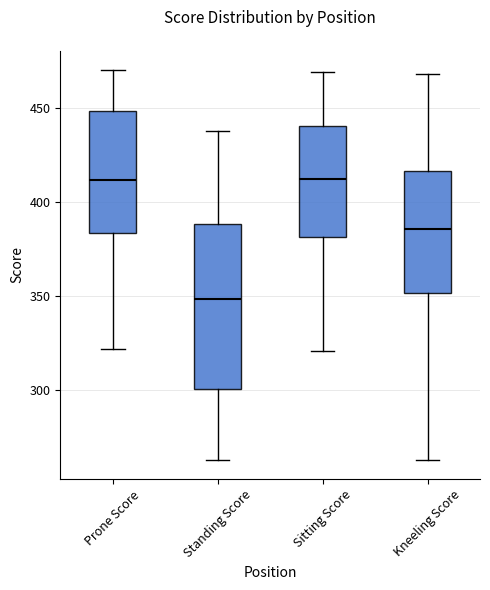

Where does the median line of the box for Prone Score sit on the y-axis? The values are not printed on the chart, so give them approximately, as read against the axis.

410